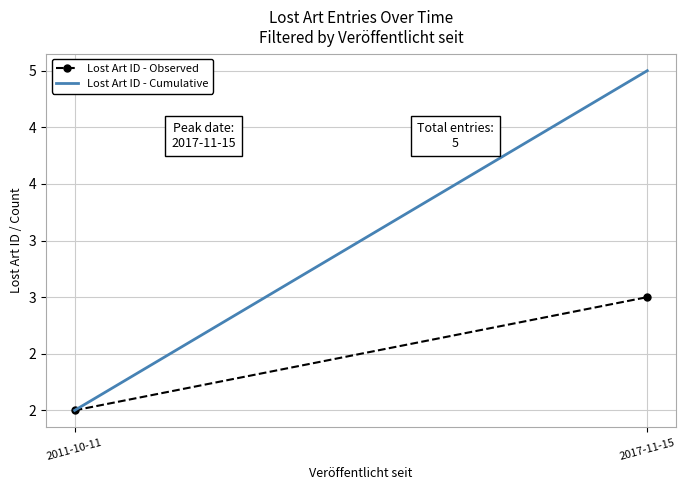

Is the value of Lost Art ID - Observed at 2011-10-11 greater than the value of Lost Art ID - Cumulative at 2017-11-15?

No